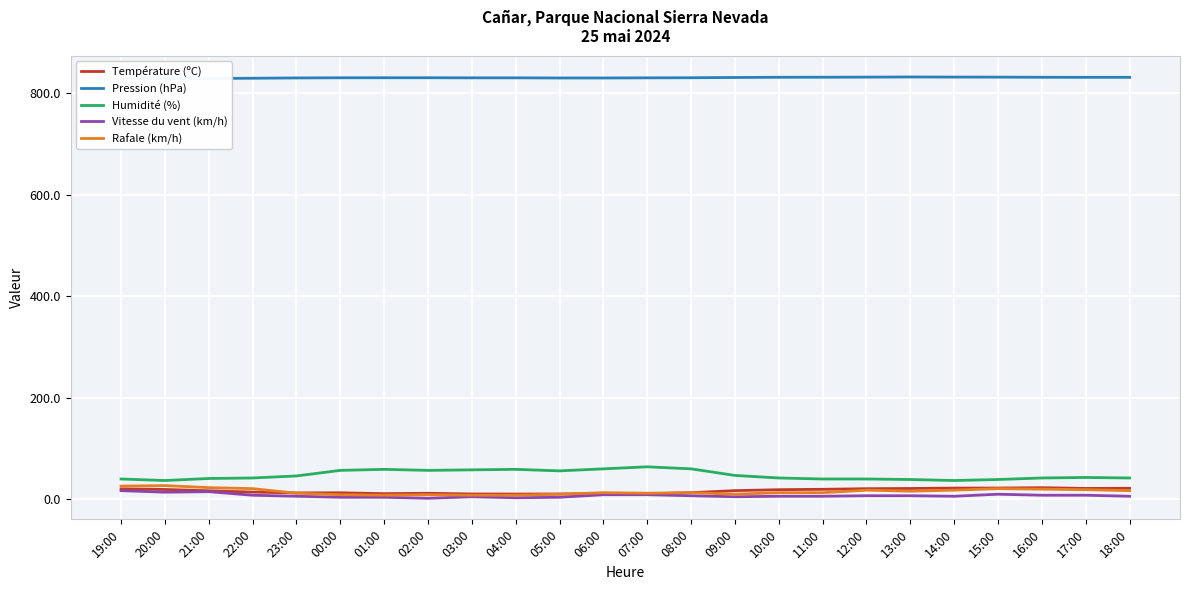

Is the value of Rafale (km/h) at 22:00 greater than the value of Vitesse du vent (km/h) at 15:00?

Yes